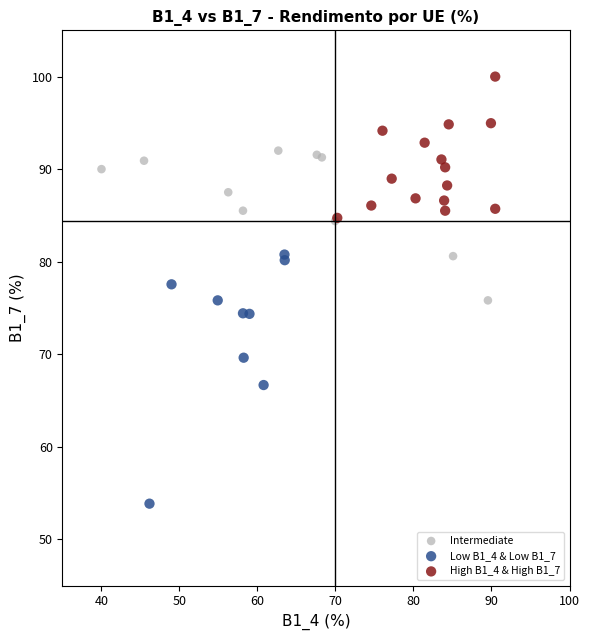

Which series has the widest spread of Y values?

Low B1_4 & Low B1_7